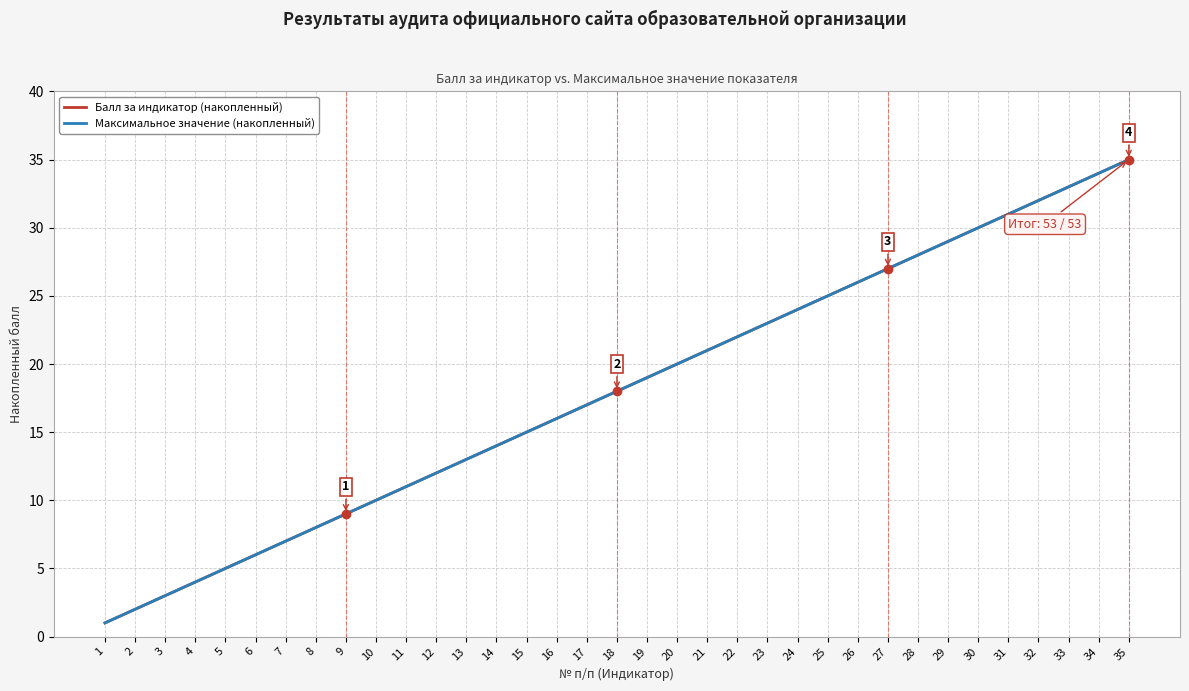

What is the total value across all series at 12?

24